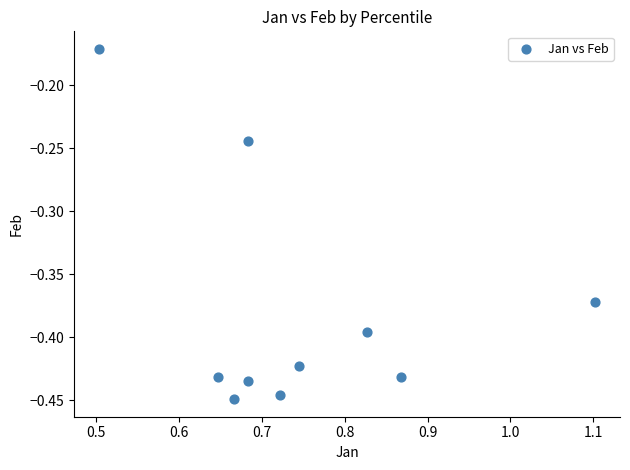

What is the range of X values (max minus min)?

0.6